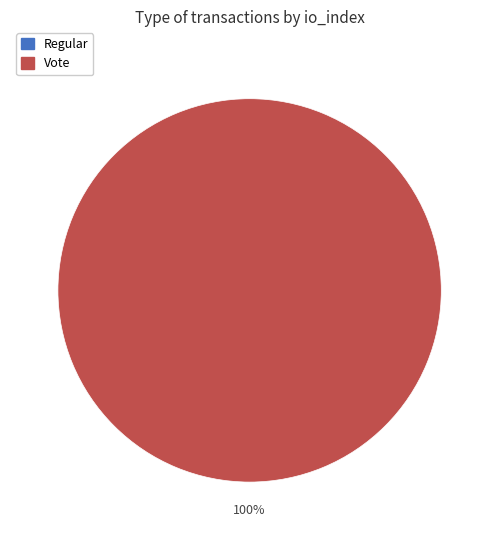

Does any single category account for the majority?

Yes